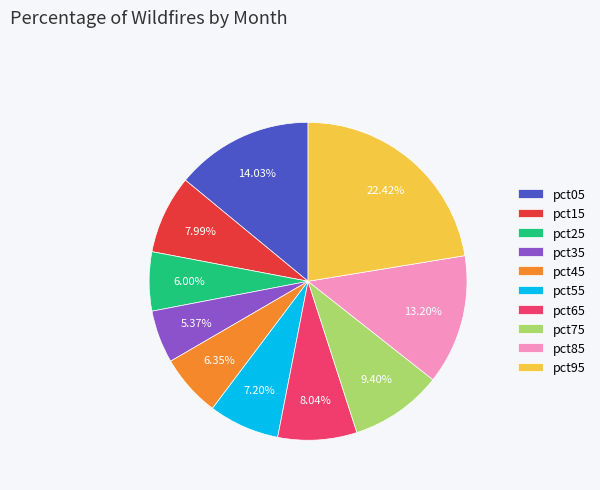

Is pct95 the majority of the pie?

No